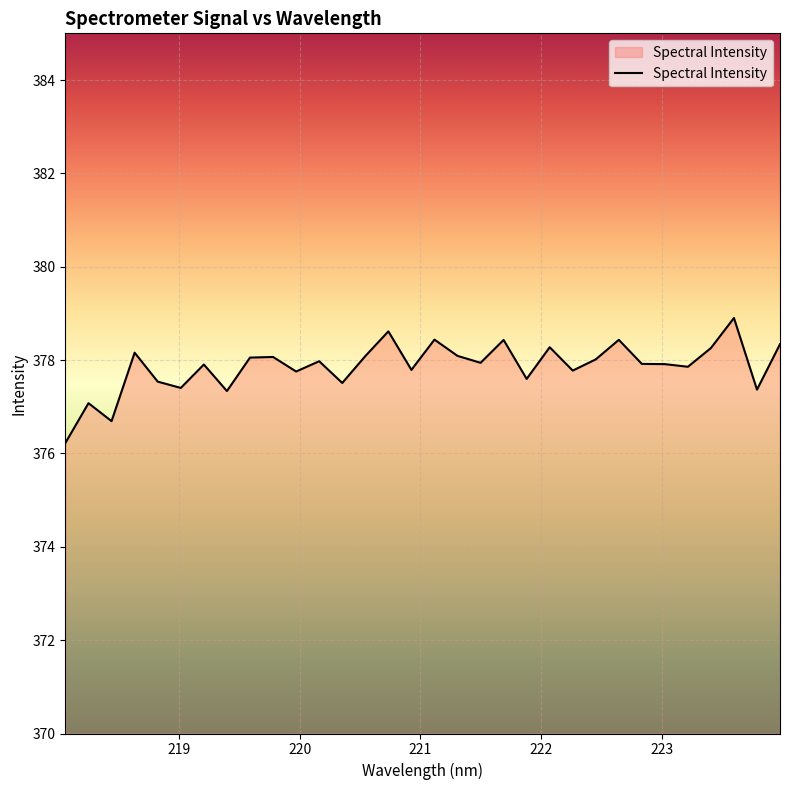

What is the maximum value shown in the chart?

378.9